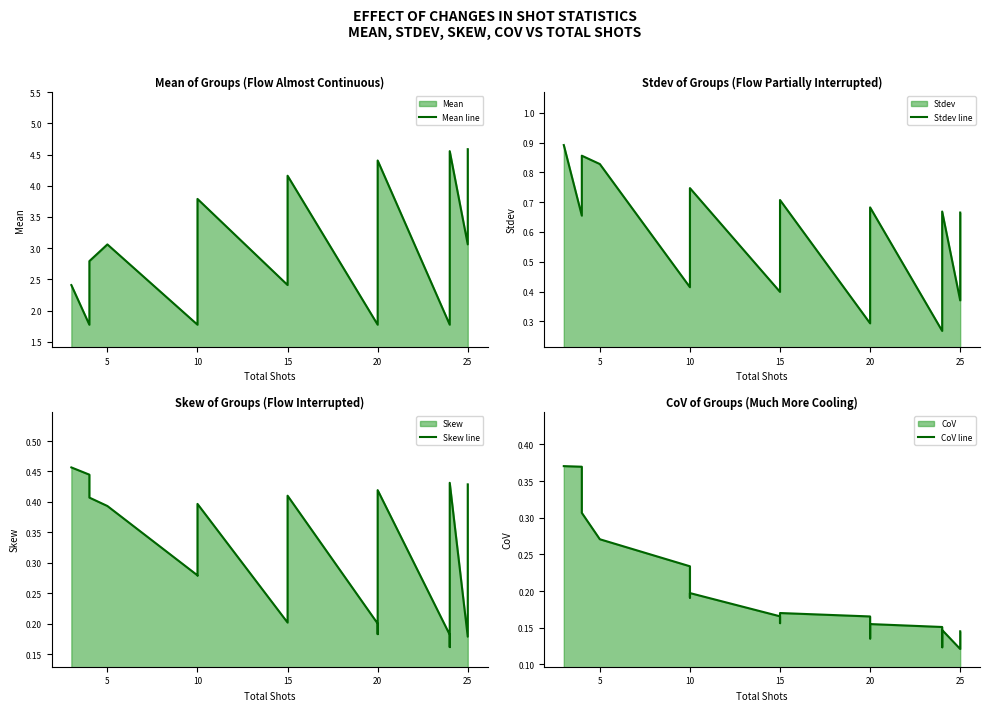

True or false: Skew line has more than 1 interior local peaks.

True